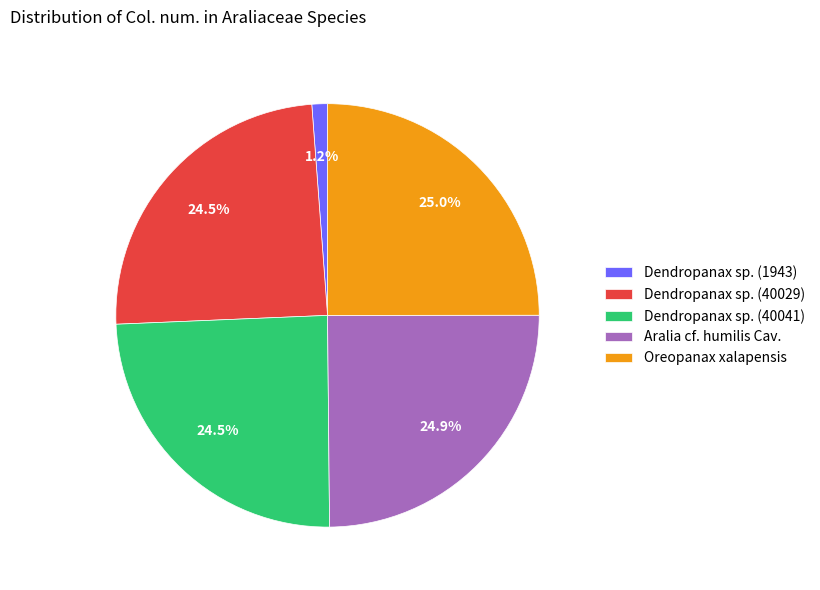

Which has a higher value, Dendropanax sp. (1943) or Dendropanax sp. (40041)?

Dendropanax sp. (40041)